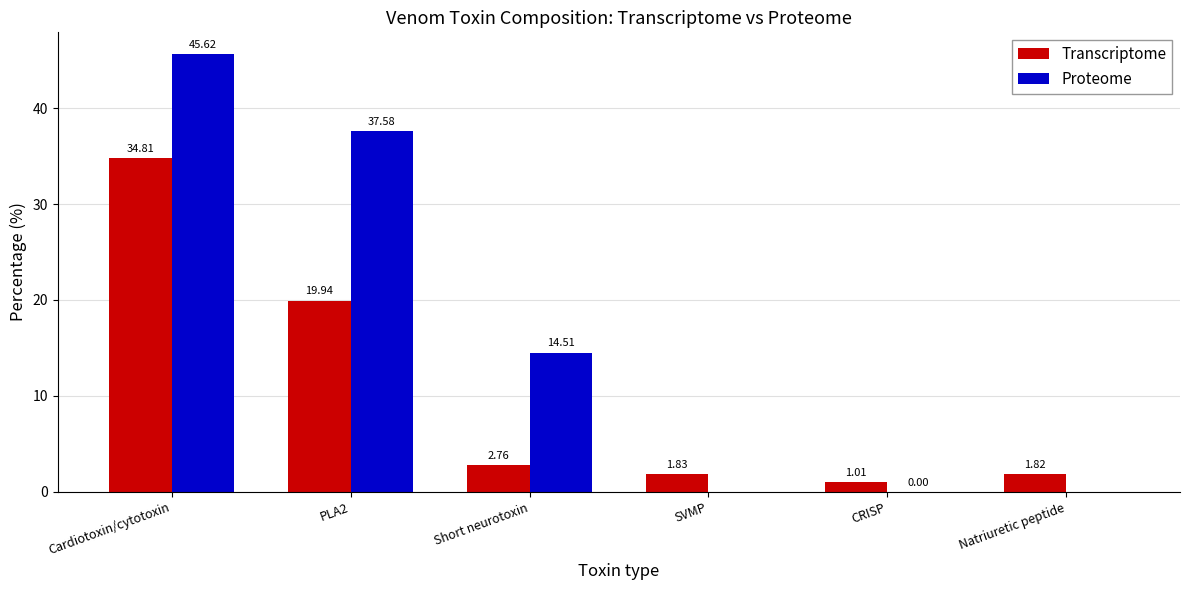

What is the sum of all Transcriptome values?

62.2